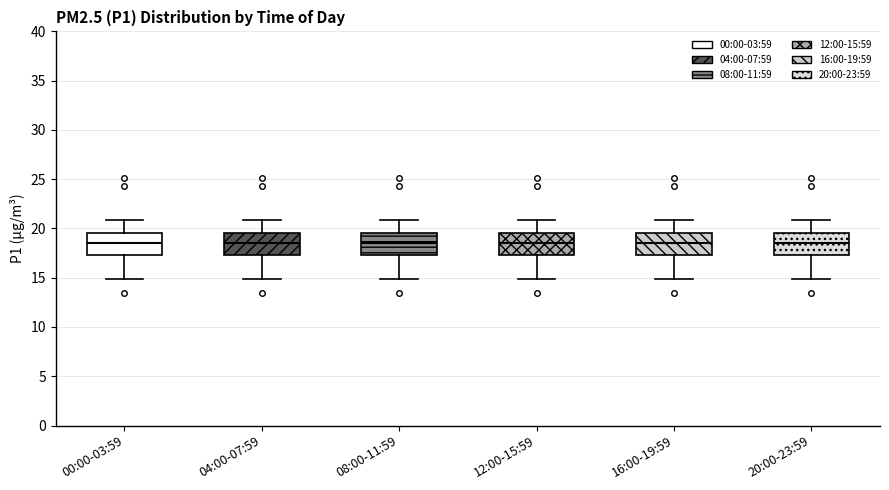

Where is the upper edge of the box for 04:00-07:59 on the y-axis? The values are not printed on the chart, so give them approximately, as read against the axis.

19.5